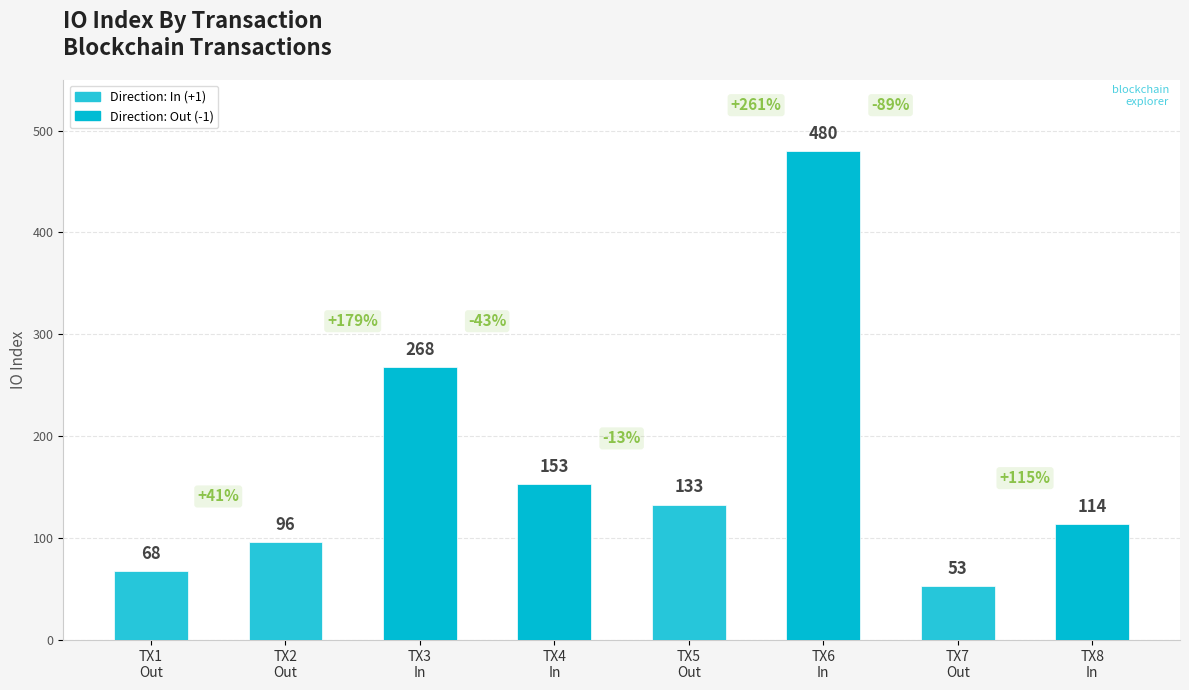

True or false: the data shows 18 at TX1
Out.

False